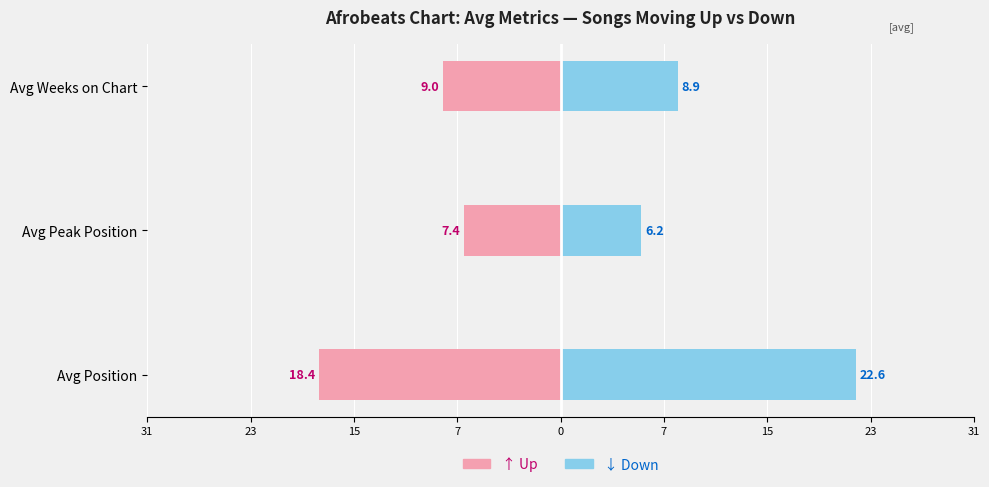

Reading left to right, transcribe all the data shown in this chart.

↑ Up: -18.4	-7.4	-9.0
↓ Down: 22.6	6.2	8.9